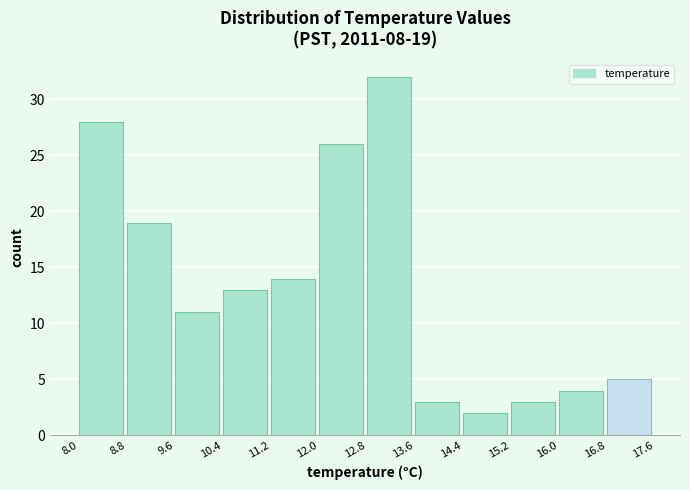

Over which range of the x-axis is the bar tallest?

12.8 to 13.6